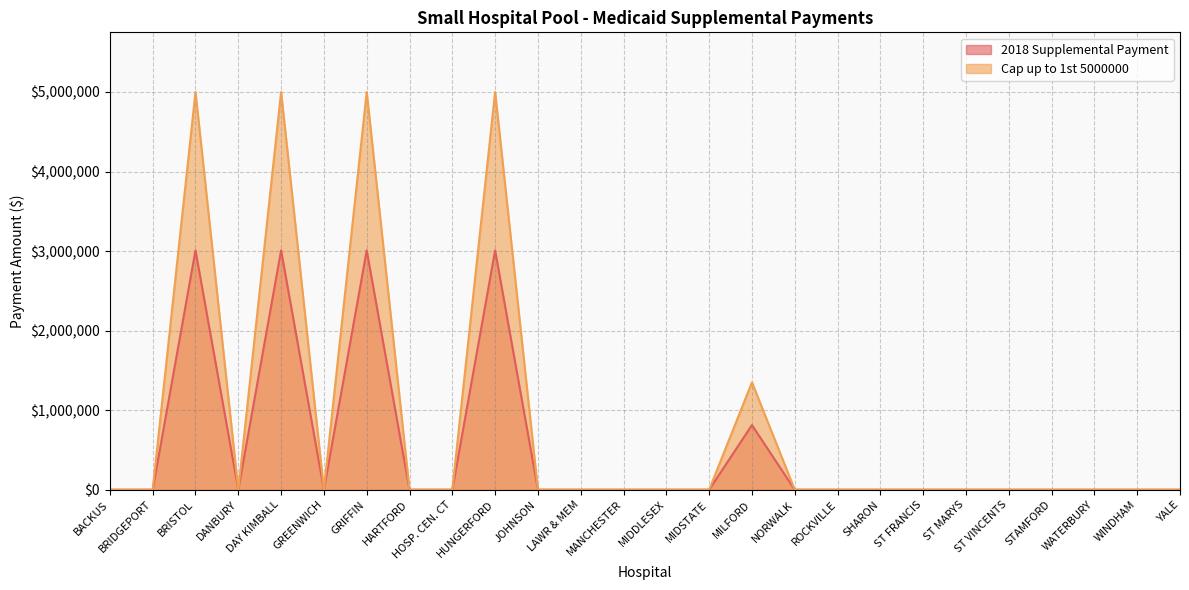

Reading left to right, transcribe all the data shown in this chart.

2018 Supplemental Payment: 0.0	0.0	3009036.4	0.0	3009036.4	0.0	3009036.4	0.0	0.0	3009036.4	0.0	0.0	0.0	0.0	0.0	812451.3	0.0	0.0	0.0	0.0	0.0	0.0	0.0	0.0	0.0	0.0
Cap up to 1st 5000000: 0.0	0.0	5000000.0	0.0	5000000.0	0.0	5000000.0	0.0	0.0	5000000.0	0.0	0.0	0.0	0.0	0.0	1350019.0	0.0	0.0	0.0	0.0	0.0	0.0	0.0	0.0	0.0	0.0